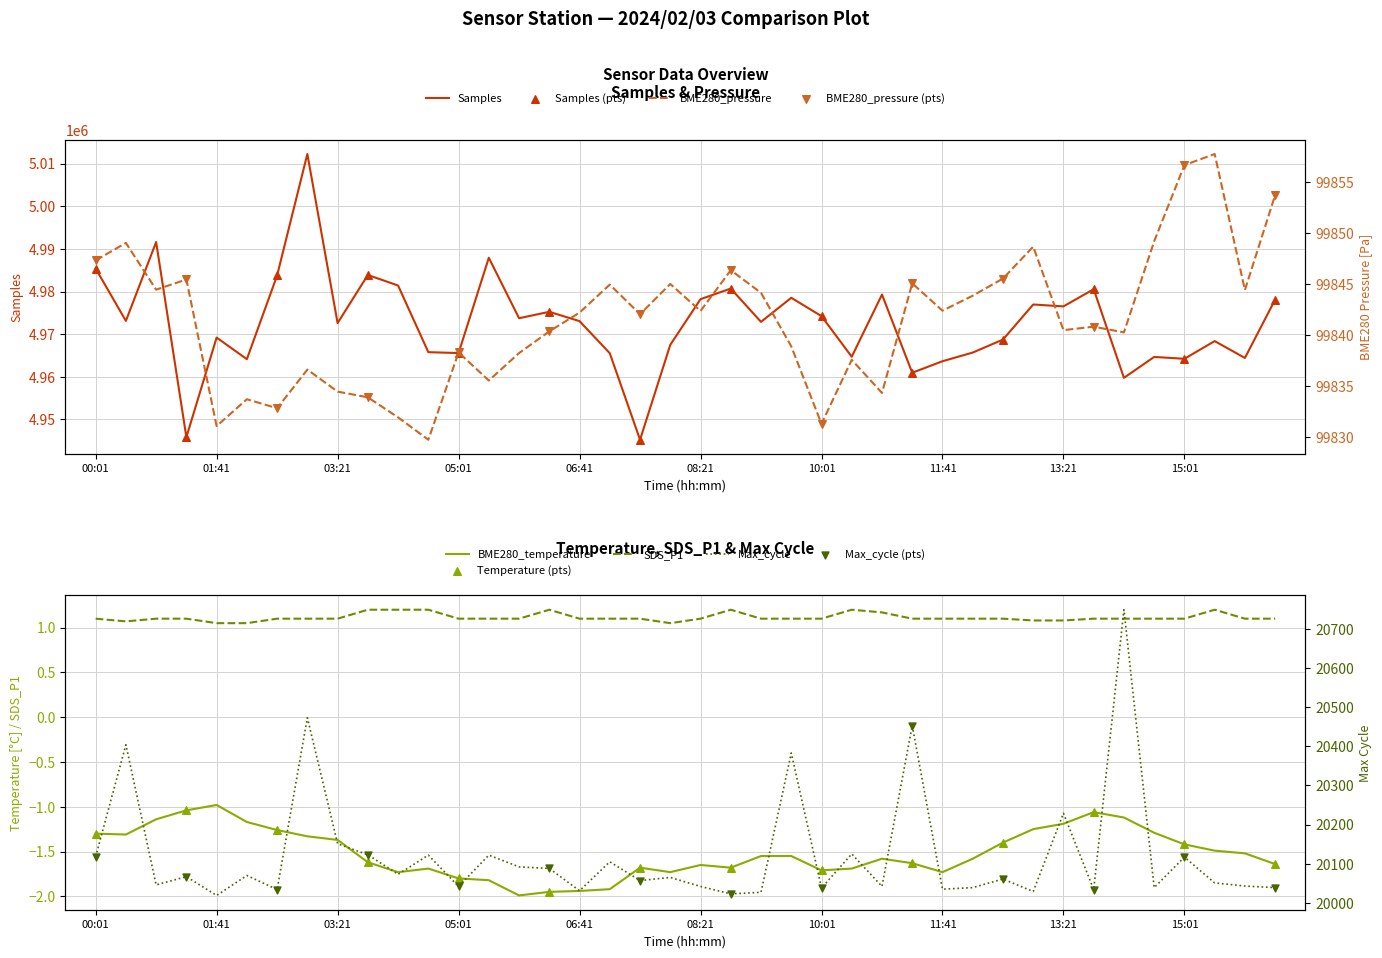

Which series contains the lowest Y value?

BME280_temperature